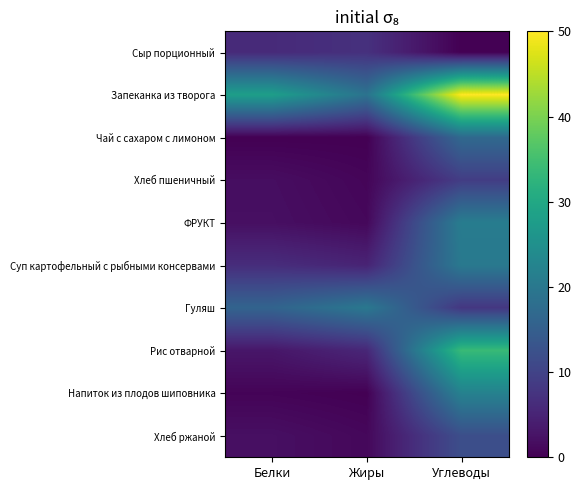

Reading left to right, what are all the values shown in this chart?

Сыр порционный: Белки=6.0	Жиры=7.0	Углеводы=0.0
Запеканка из творога: Белки=28.0	Жиры=19.0	Углеводы=50.0
Чай с сахаром с лимоном: Белки=0.0	Жиры=0.0	Углеводы=17.0
Хлеб пшеничный: Белки=1.8	Жиры=0.7	Углеводы=9.0
ФРУКТ: Белки=2.0	Жиры=1.0	Углеводы=21.0
Суп картофельный с рыбными консервами: Белки=6.4	Жиры=5.0	Углеводы=20.2
Гуляш: Белки=16.0	Жиры=20.0	Углеводы=8.0
Рис отварной: Белки=3.0	Жиры=5.5	Углеводы=33.8
Напиток из плодов шиповника: Белки=0.5	Жиры=0.1	Углеводы=22.0
Хлеб ржаной: Белки=2.0	Жиры=1.0	Углеводы=12.0